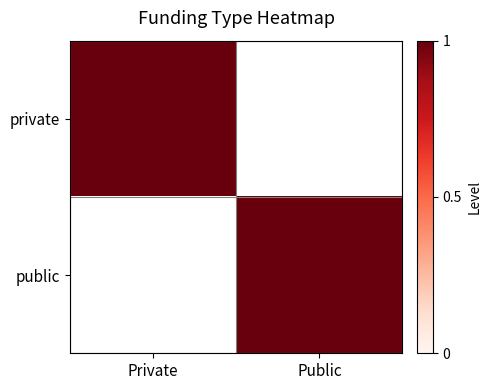

Reading left to right, extract all data points from this chart.

private: Private=1	Public=0
public: Private=0	Public=1